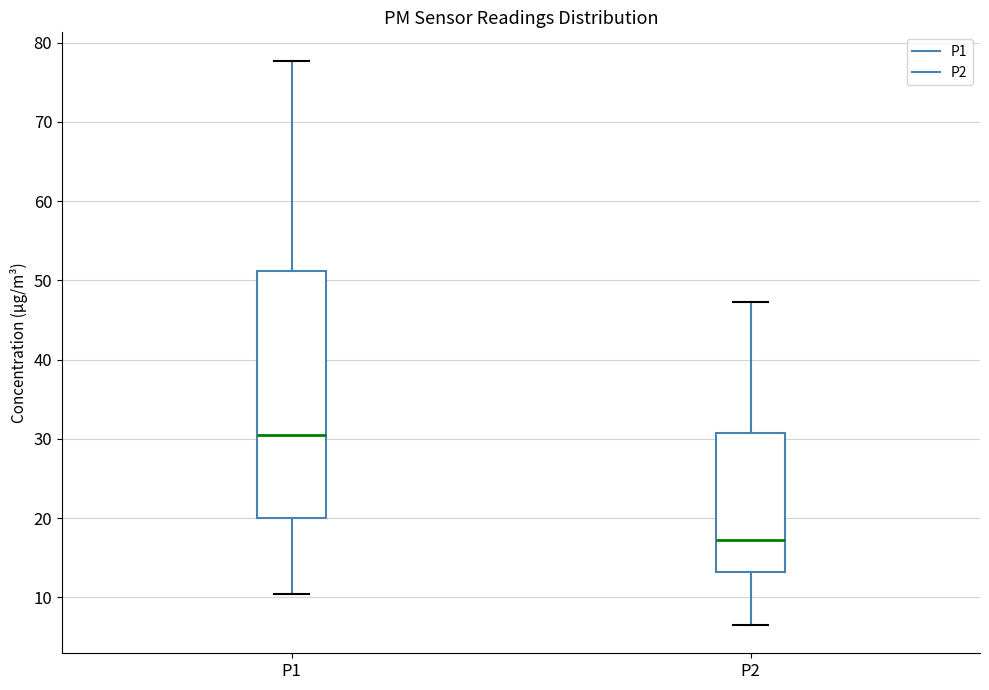

Which box has the highest median line?

P1